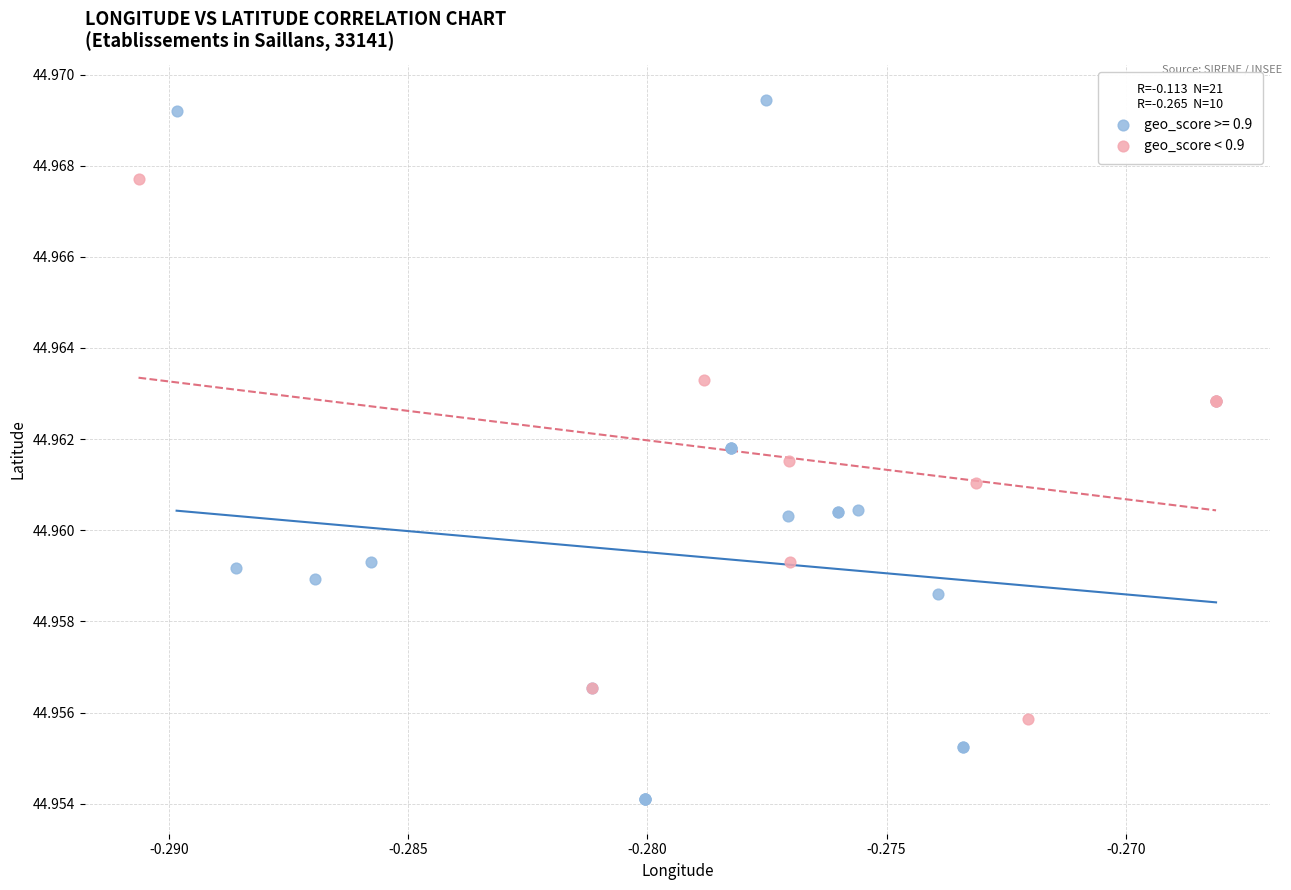

Which series has the widest spread of Y values?

geo_score >= 0.9